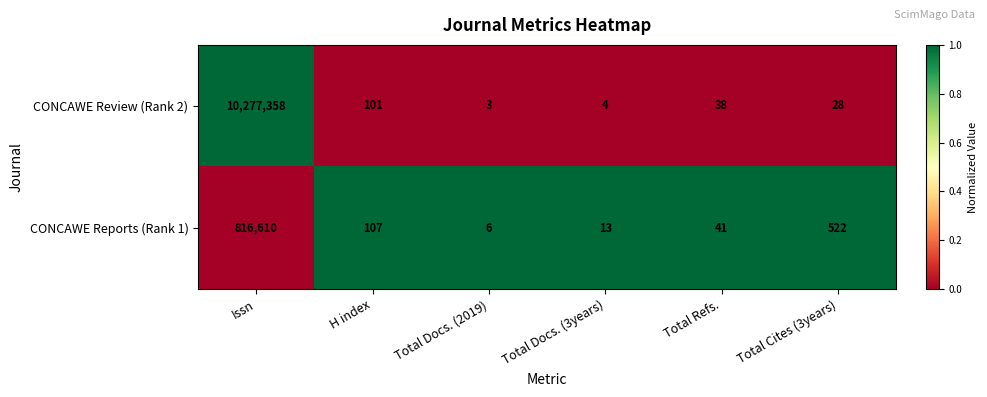

The CONCAWE Review (Rank 2) series shows 6 at Total Docs. (3years). True or false?

False